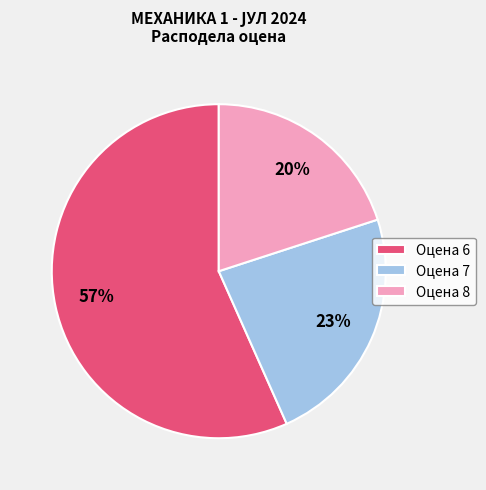

Which category has the biggest portion of the pie?

Оцена 6